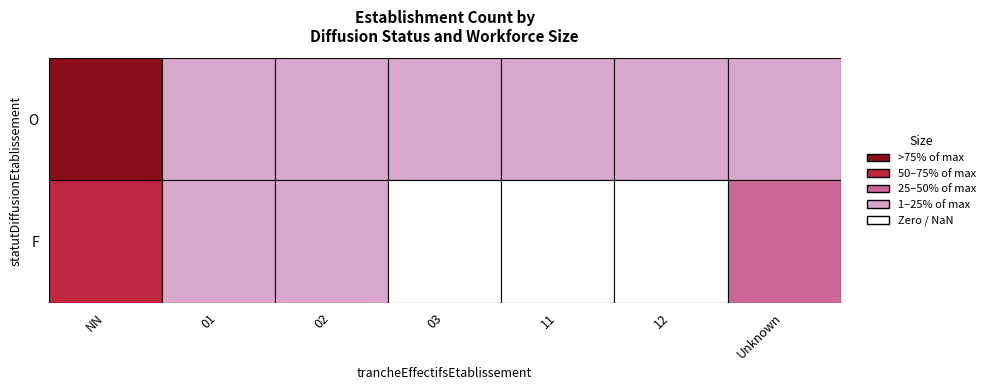

What is the total value across all series at 03?

4